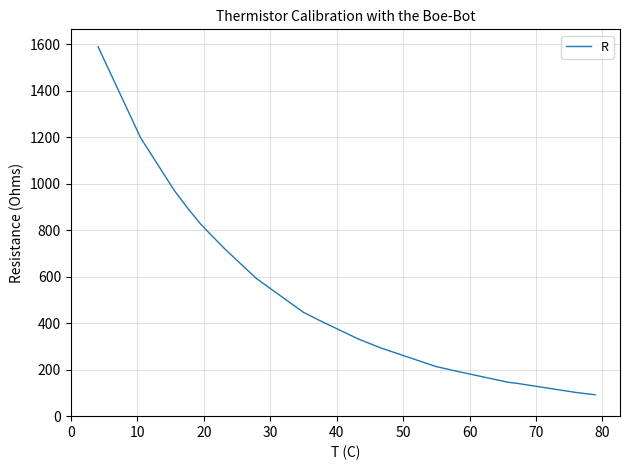

What is the smallest value displayed?

92